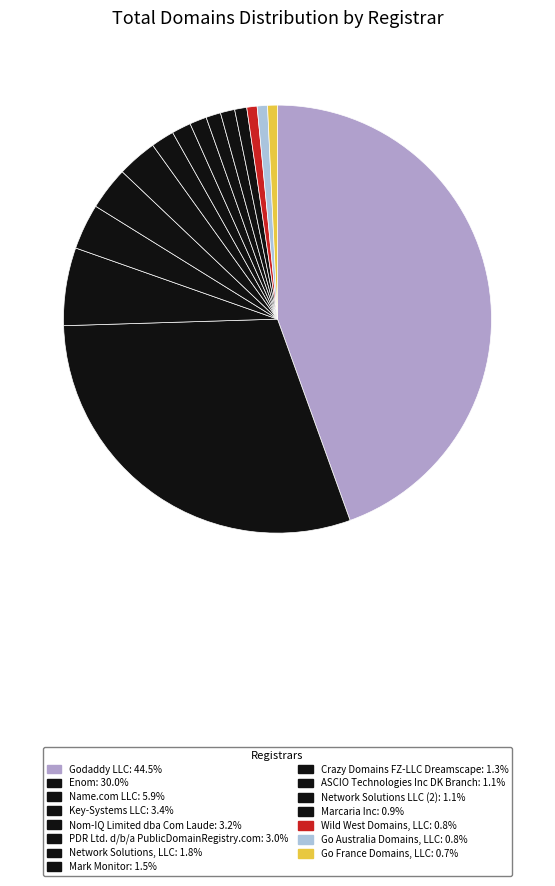

How many slices are in this pie chart?

15